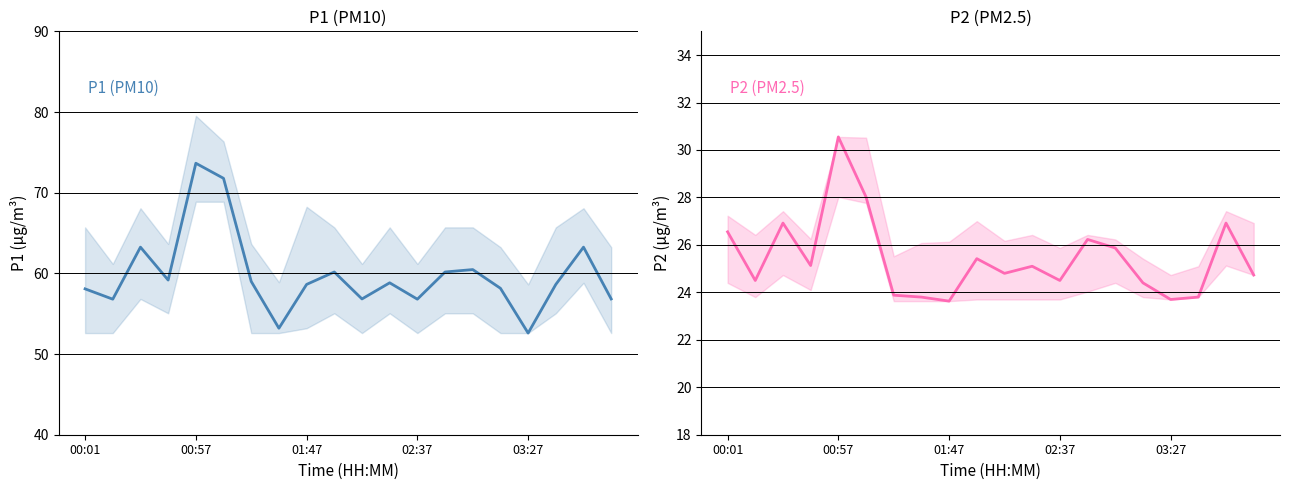

What is the value of the P1 (PM10) point at the 16th from the left?

58.1